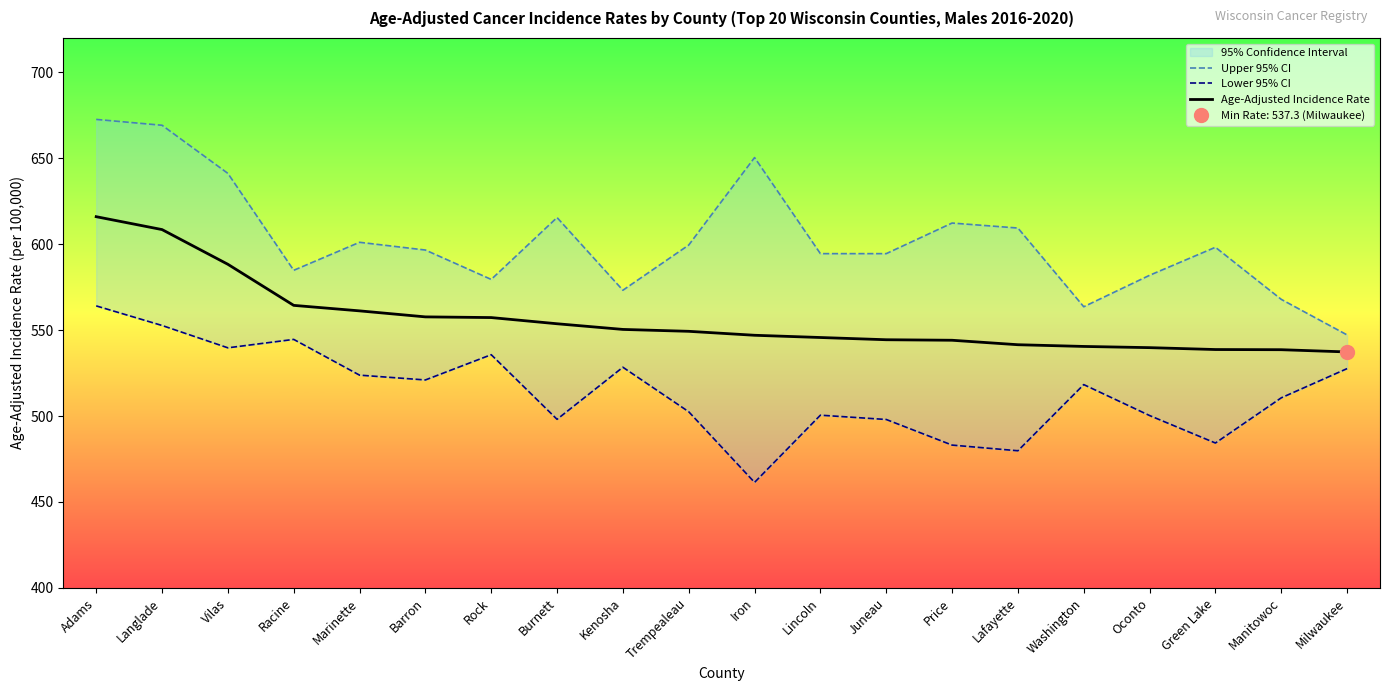

True or false: Upper 95% CI and Lower 95% CI intersect in this chart.

False